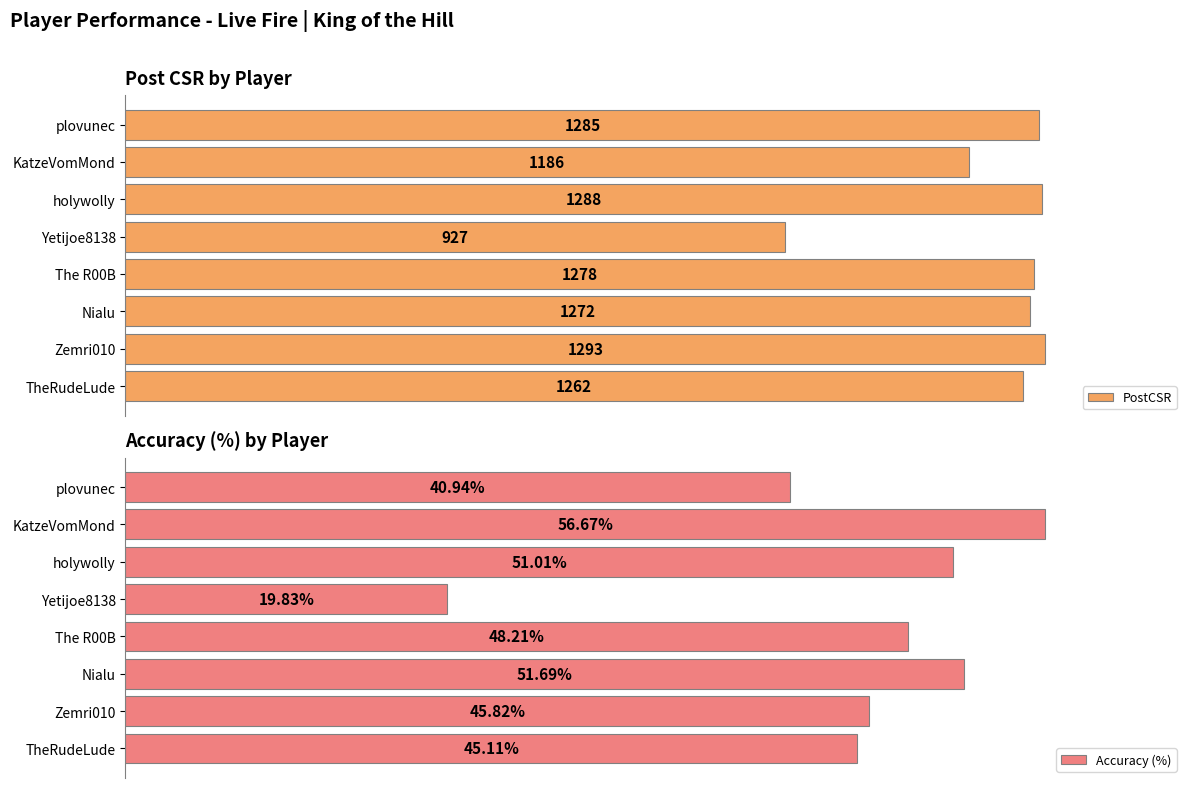

At which label is PostCSR closest to 1110?

KatzeVomMond